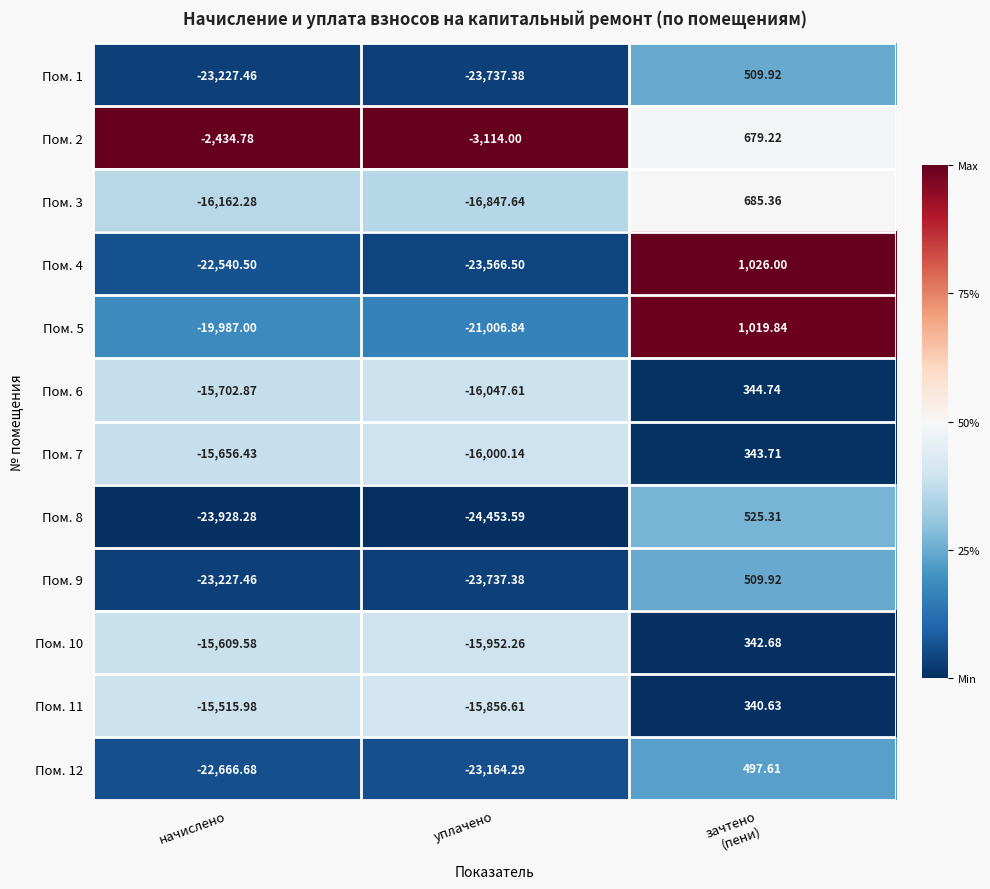

At which category does the chart reach its minimum across all series?

уплачено